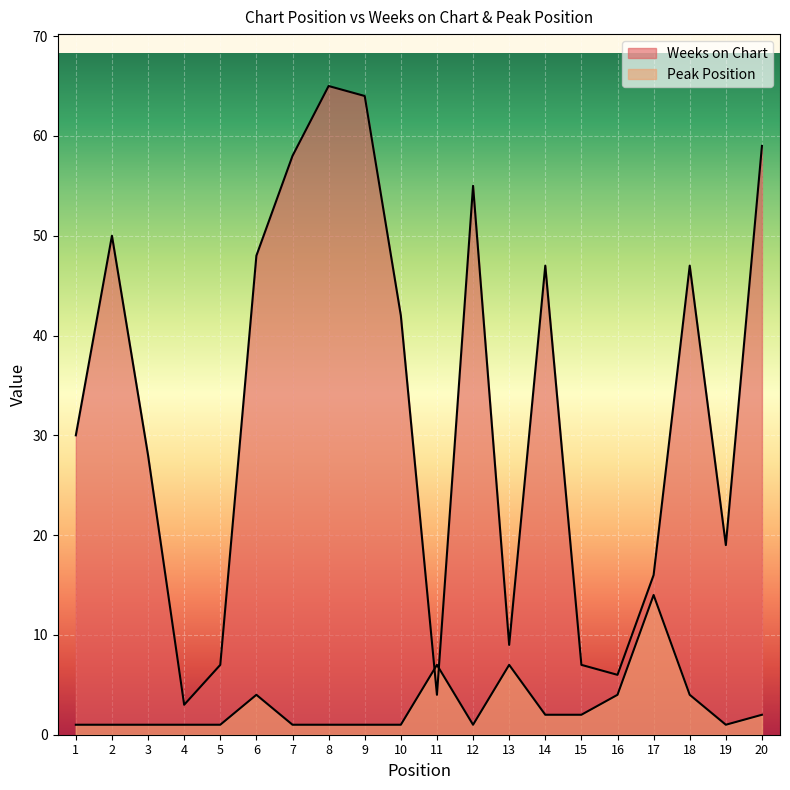

Which series ends up on top after the final intersection of Peak Position and Weeks on Chart?

Weeks on Chart